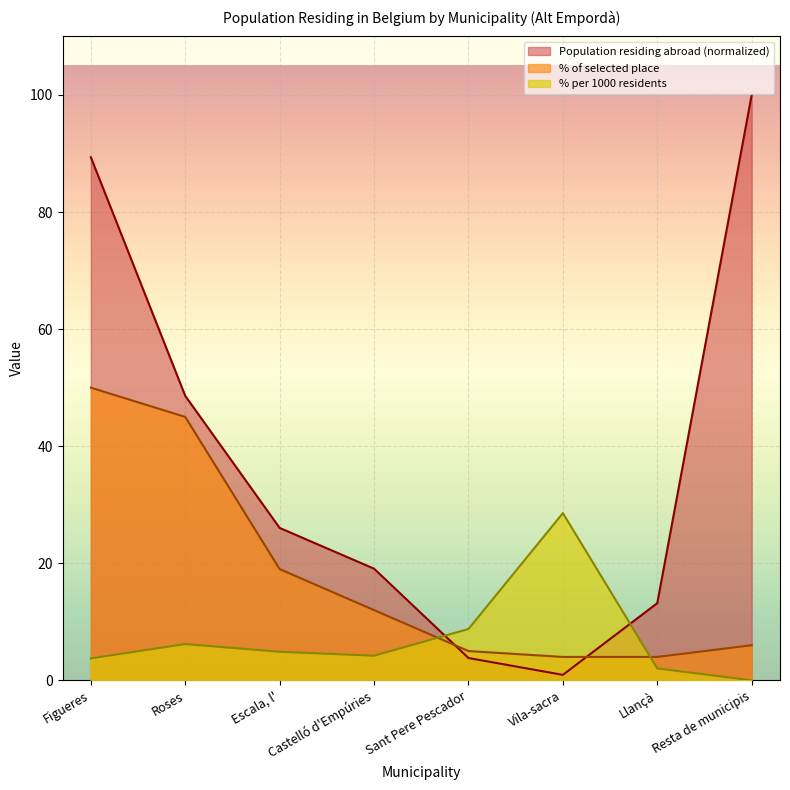

After their last crossing, which series has the higher values: % of selected place or Population residing abroad?

Population residing abroad